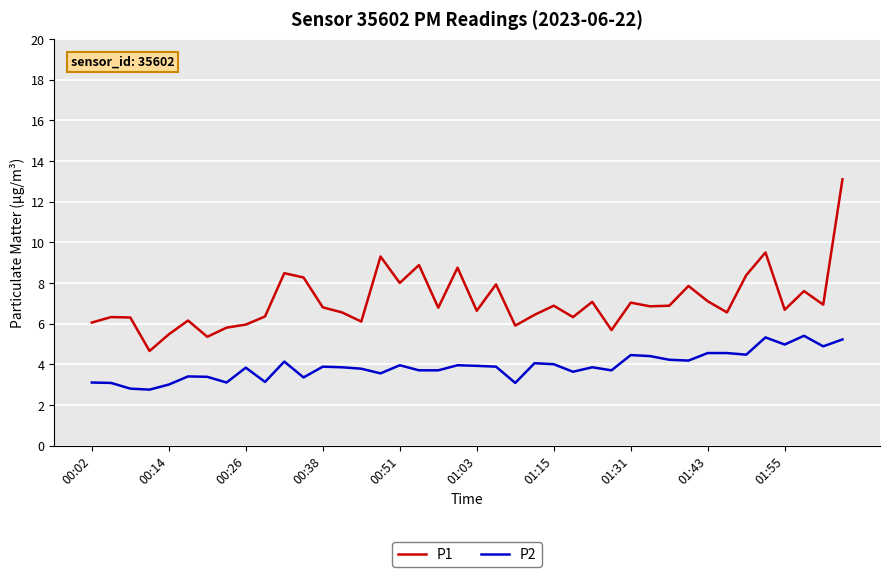

What is the highest value of the P2 series?

5.4